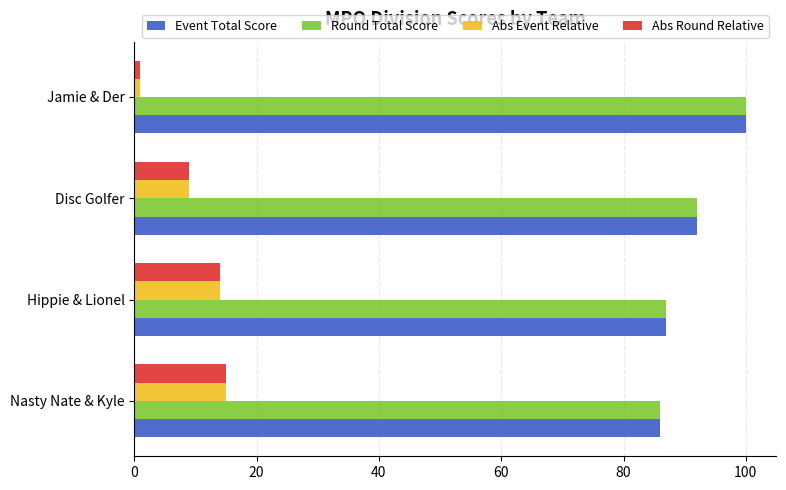

At which category does the chart reach its minimum across all series?

Jamie & Der